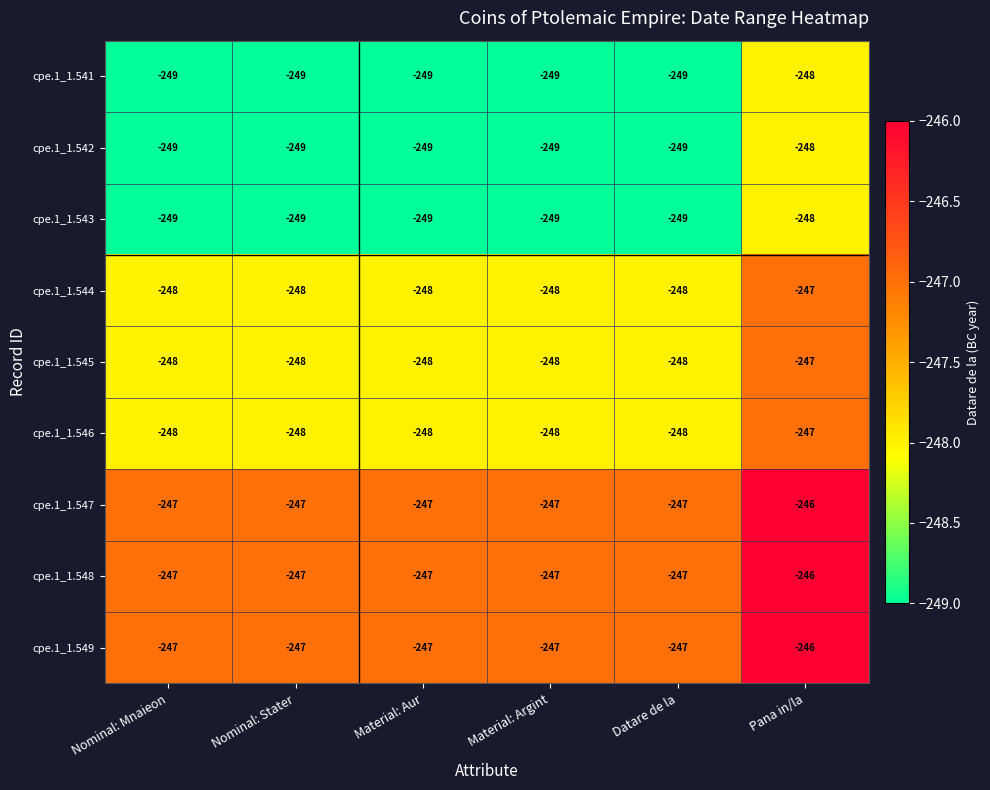

The value of cpe.1_1.547 at Nominal: Mnaieon is -247. True or false?

True